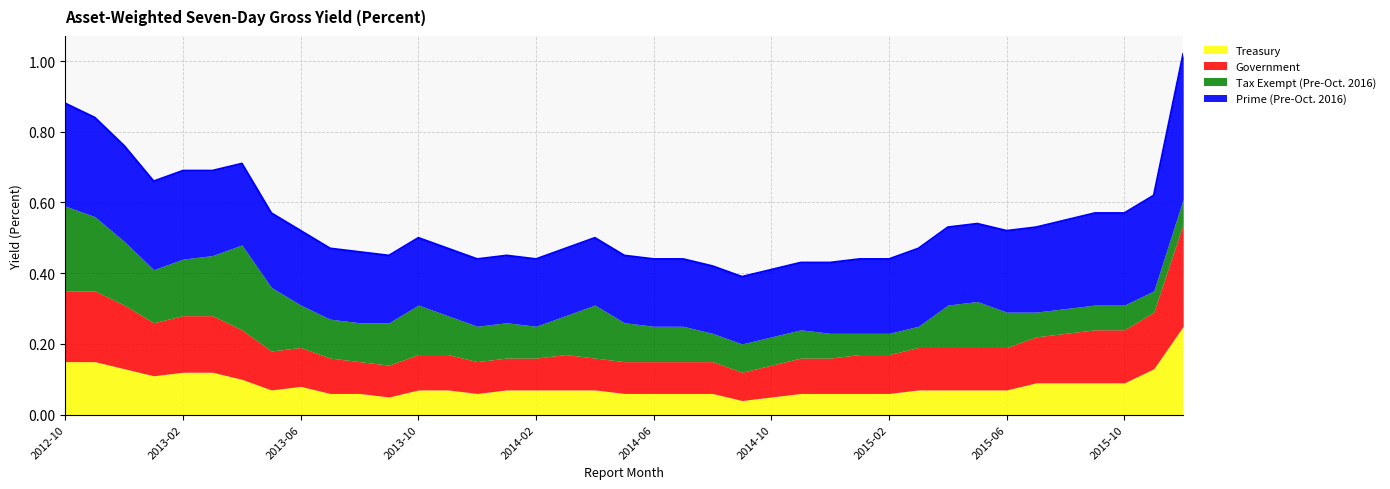

What position from the left is 2014-11?

26